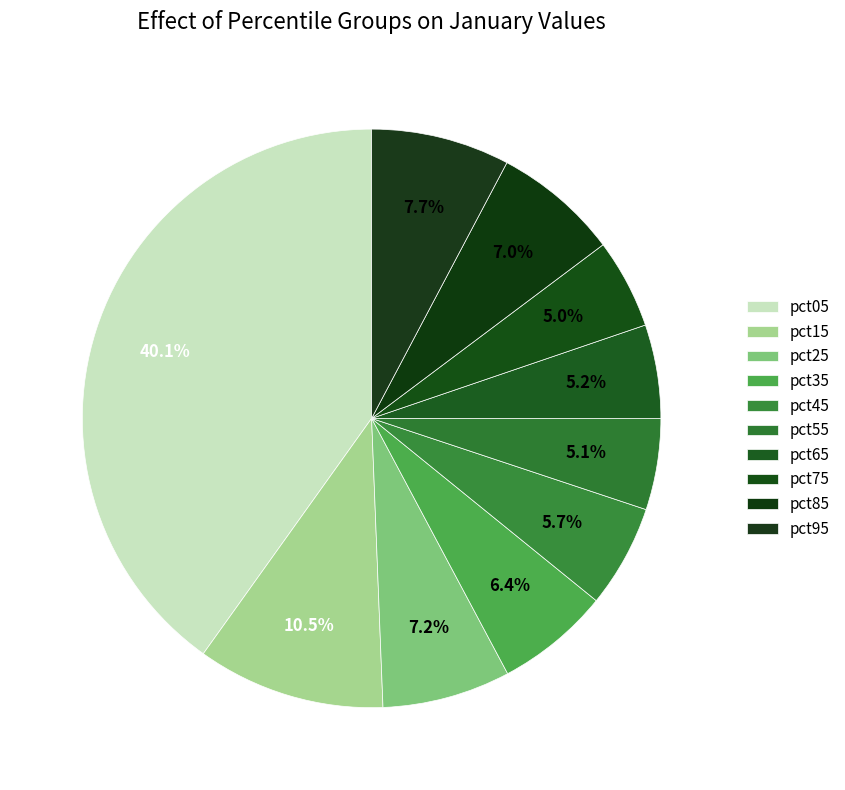

To the nearest percent, what is the difference between the largest and smallest slice percentages?

35%